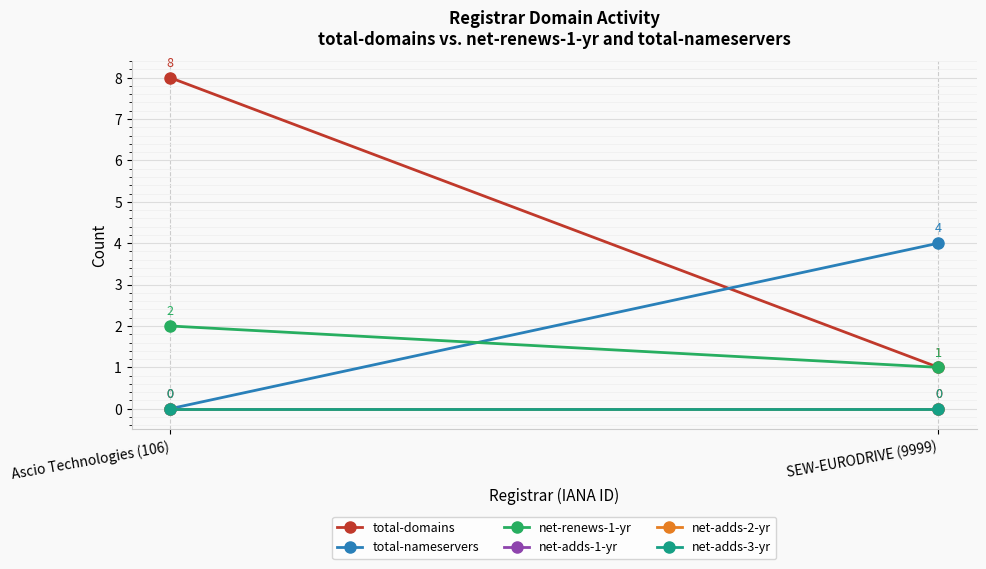

What is the maximum value for total-nameservers?

4